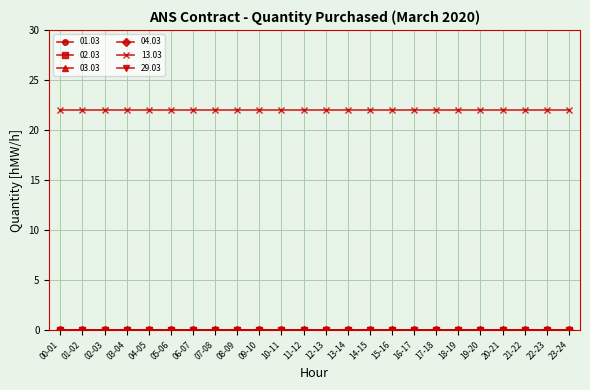

Does the chart display data point markers on the line(s)?

Yes